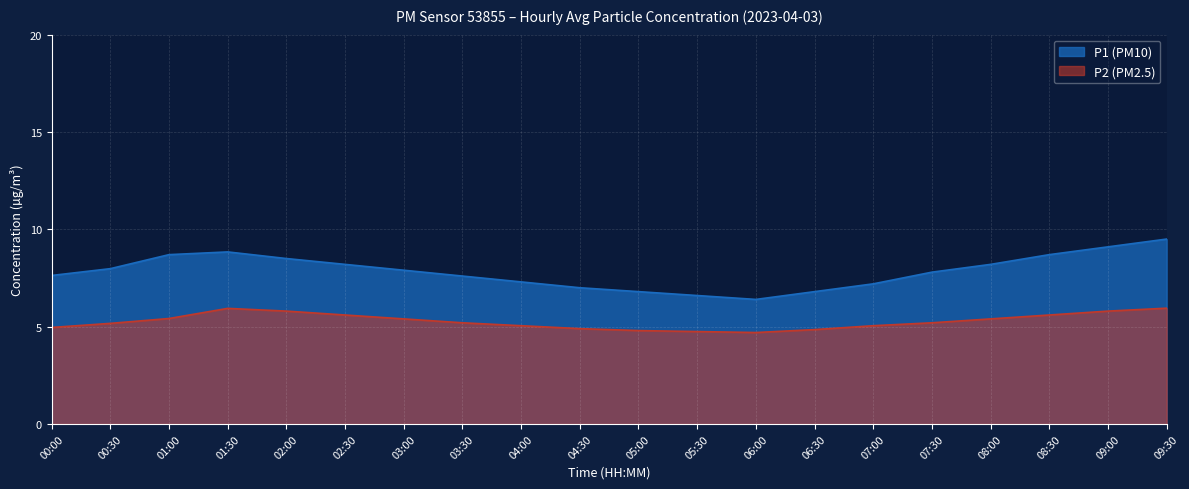

What position from the left is 07:30?

16